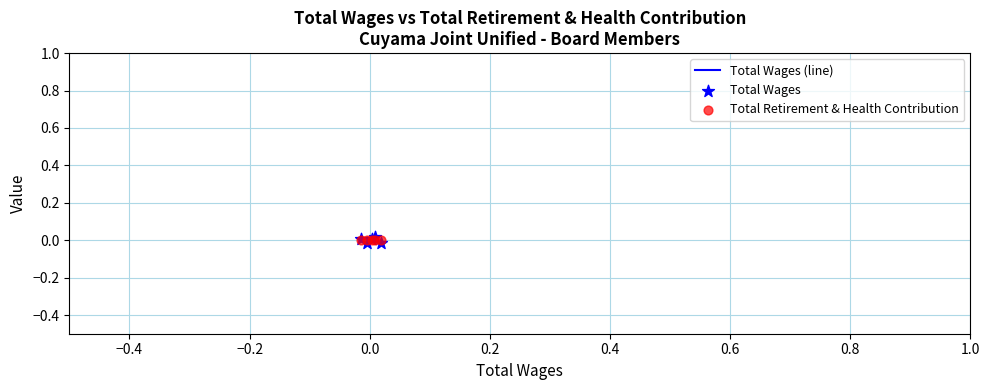

Which series has the largest total across all categories?

Total Wages (line)